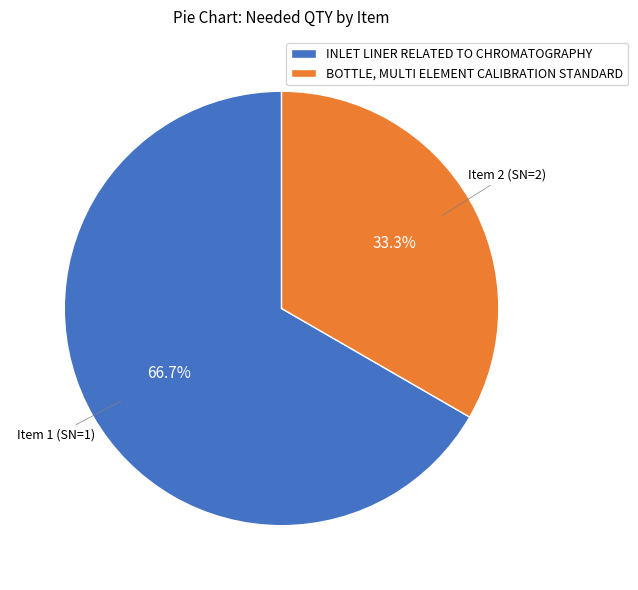

What percentage is the INLET LINER RELATED TO CHROMATOGRAPHY slice, to the nearest percent?

67%